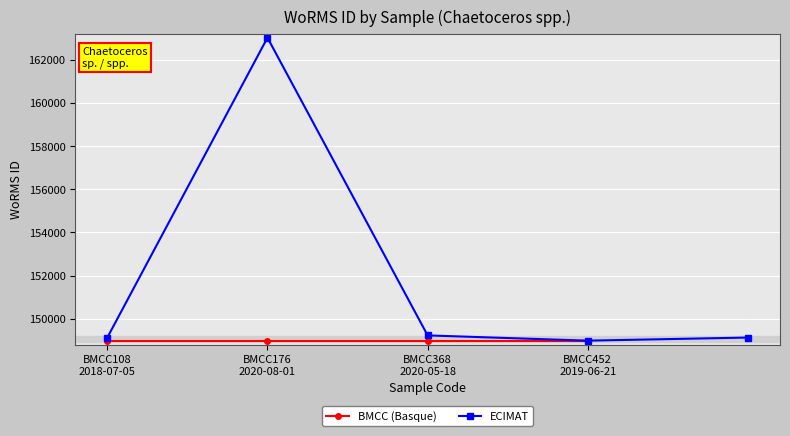

What is the difference between the second highest and second lowest values?

102